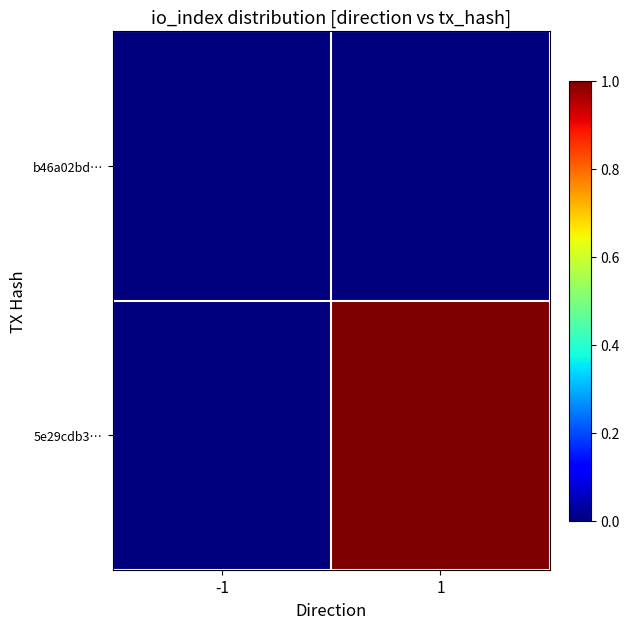

At which category does the chart reach its minimum across all series?

-1